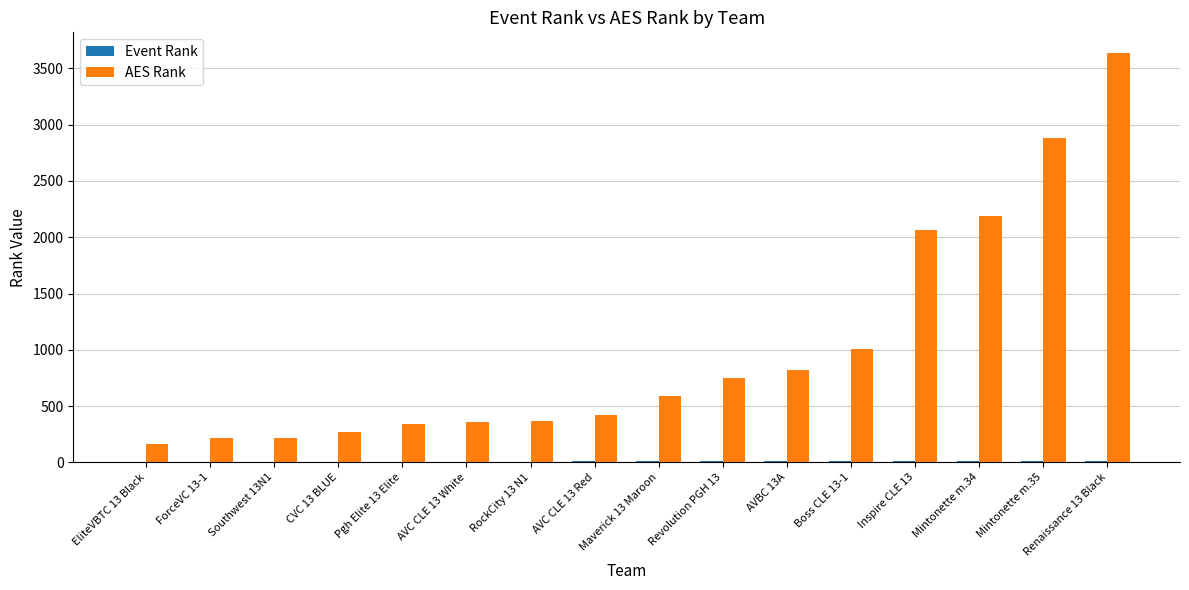

How many distinct data groups are displayed?

2